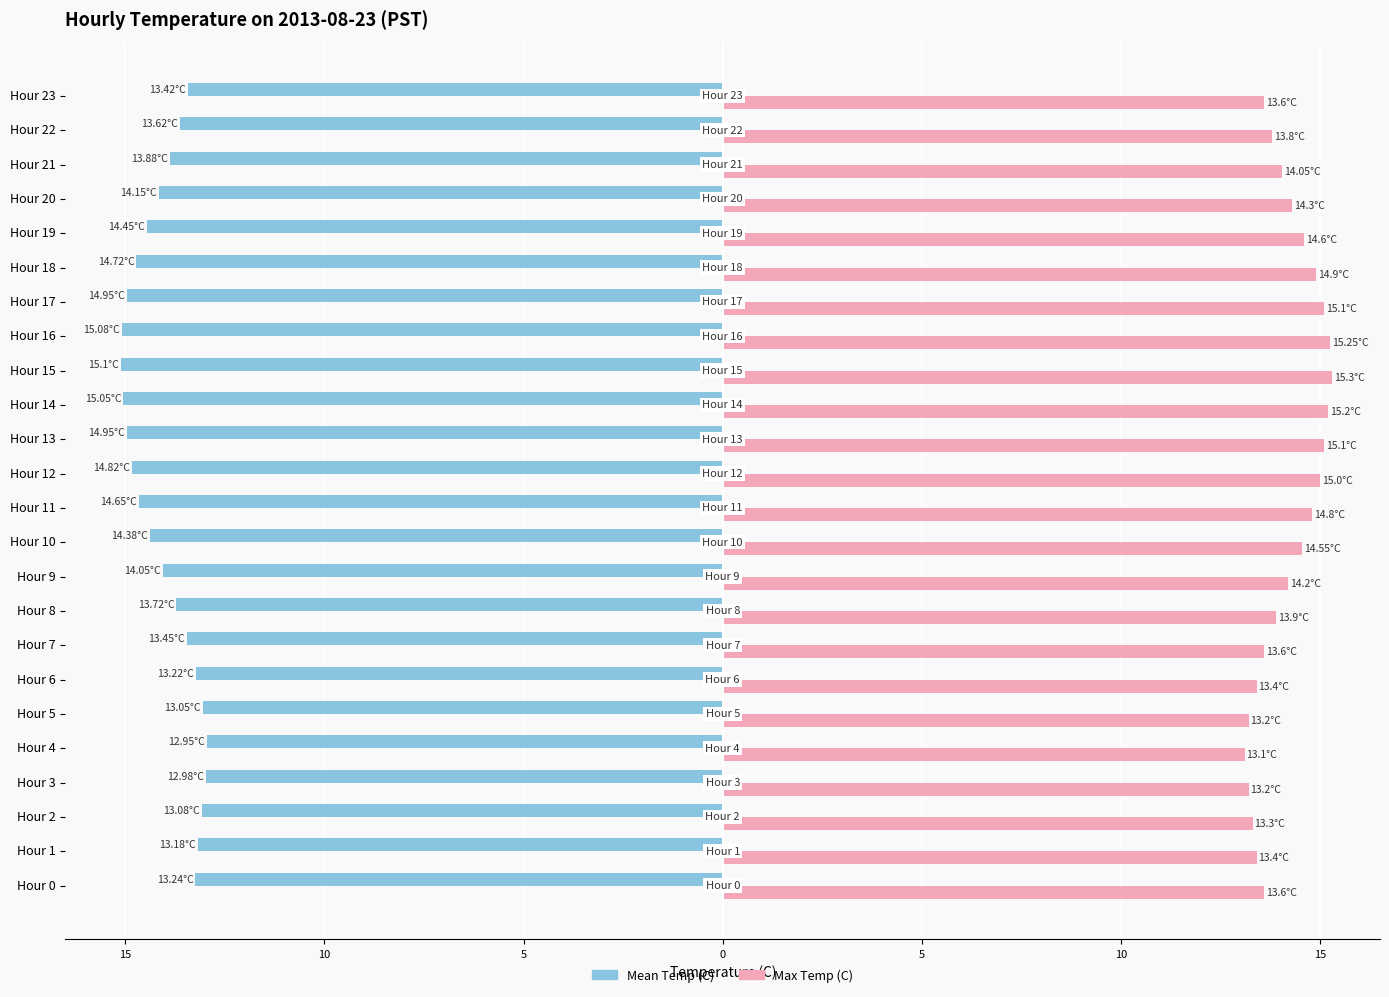

List the series in order of their peak value, highest first.

Max Temp (C), Mean Temp (C)